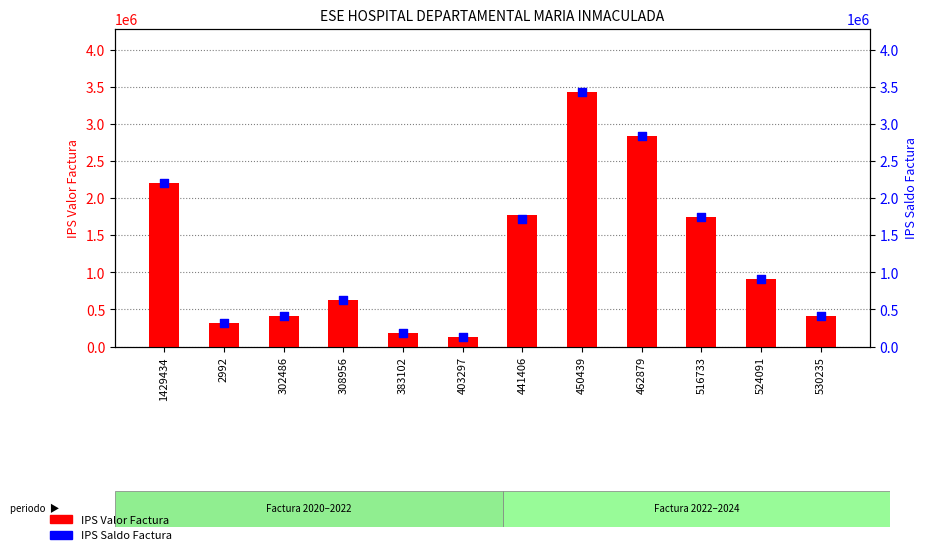

Which series has the largest total across all categories?

IPS Valor Factura